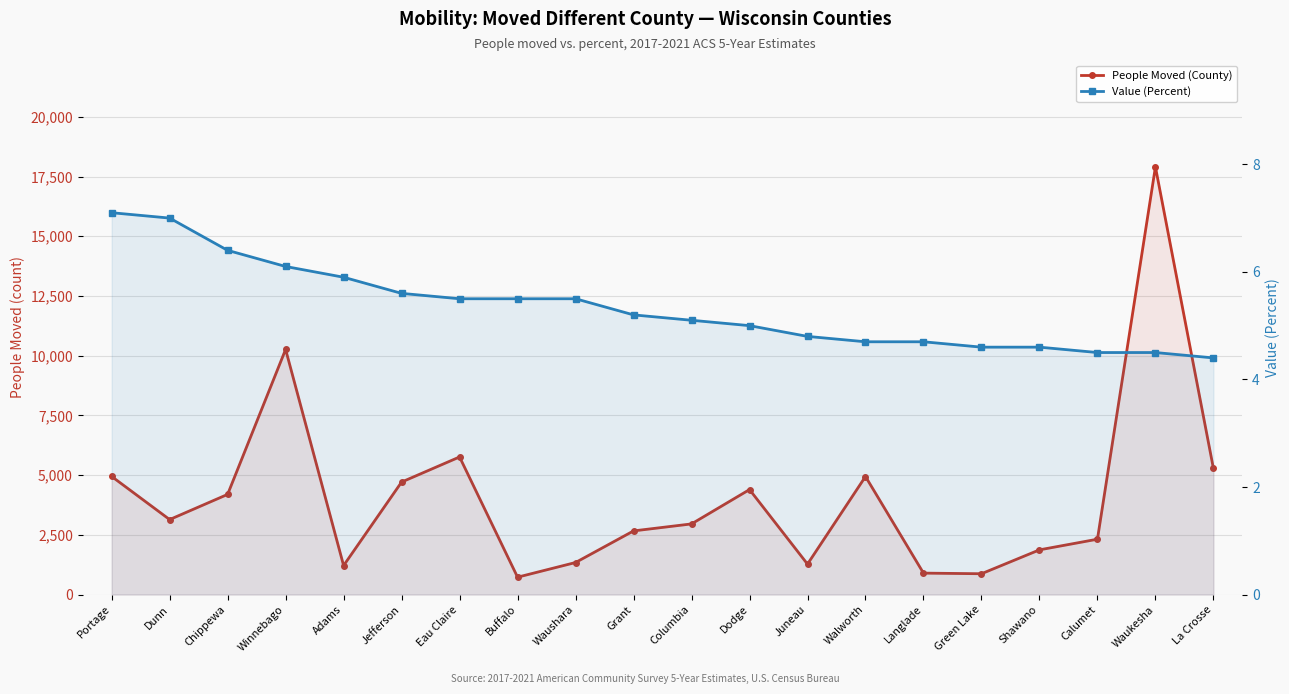

How many data points in People Moved (County) are above 3139?

9